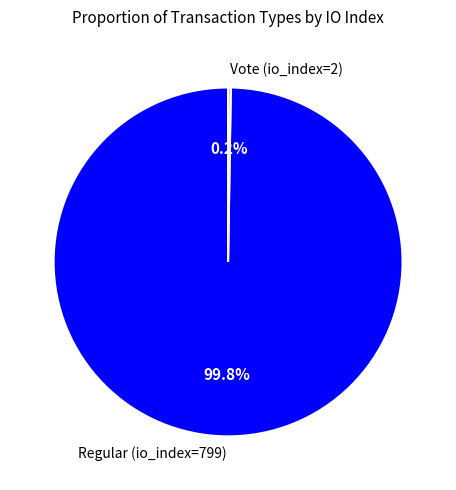

How much of the chart is everything except Regular (io_index=799)?

0.2%